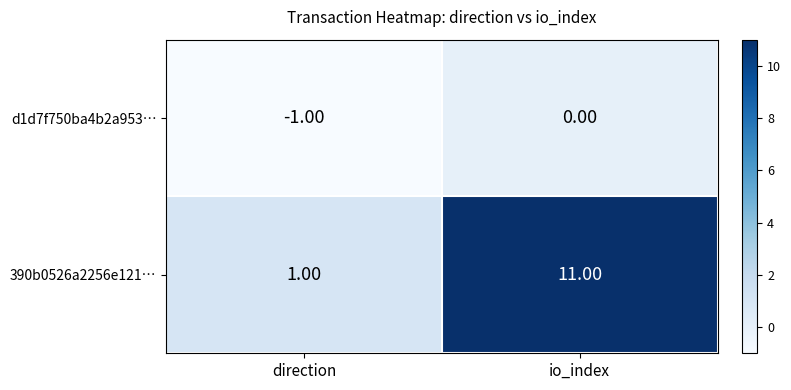

What is the difference between the maximum and minimum values in the 390b0526a2256e121… series?

10